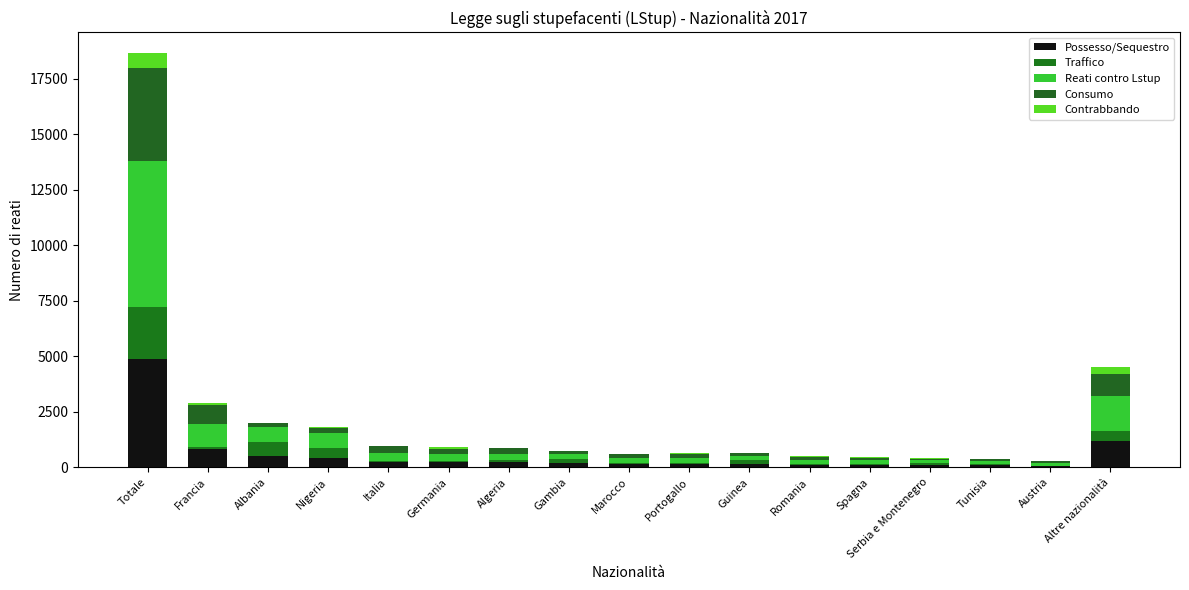

What is the difference between the maximum and minimum values in the Contrabbando series?

687